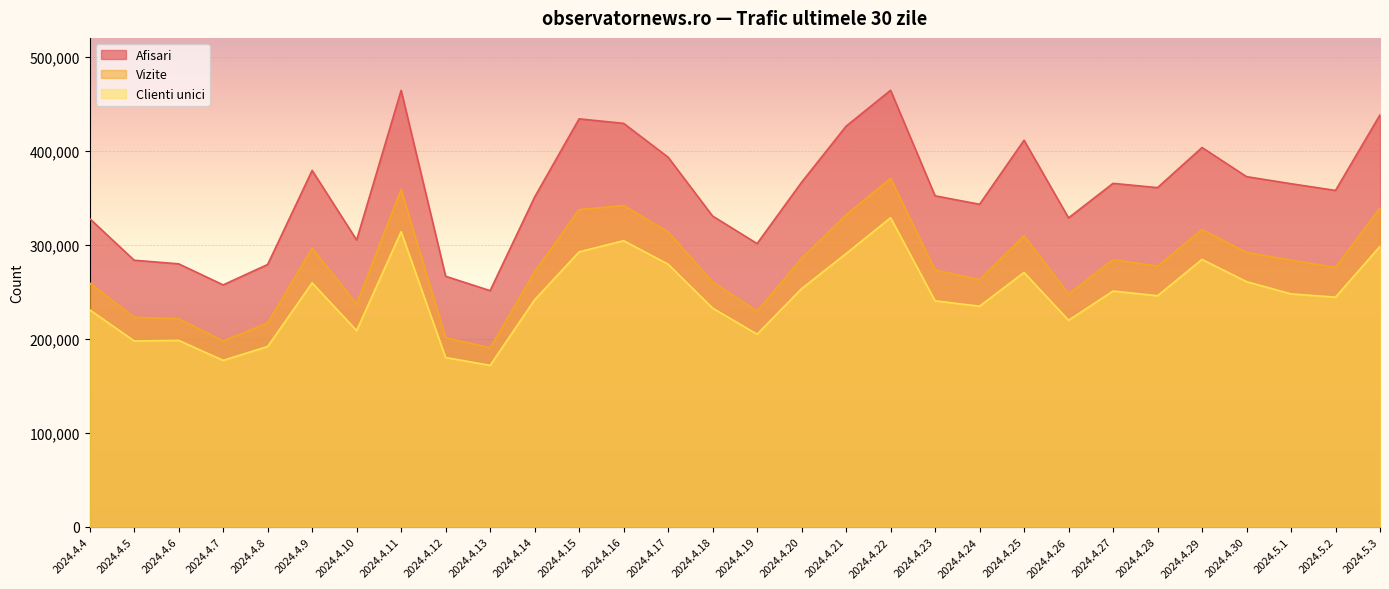

What position from the left is 2024.4.17?

14